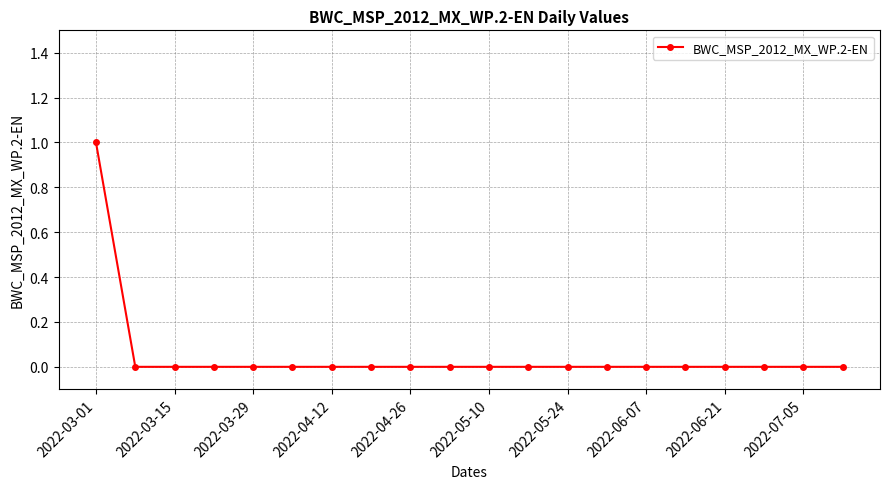

Reading left to right, extract all data points from this chart.

1	0	0	0	0	0	0	0	0	0	0	0	0	0	0	0	0	0	0	0